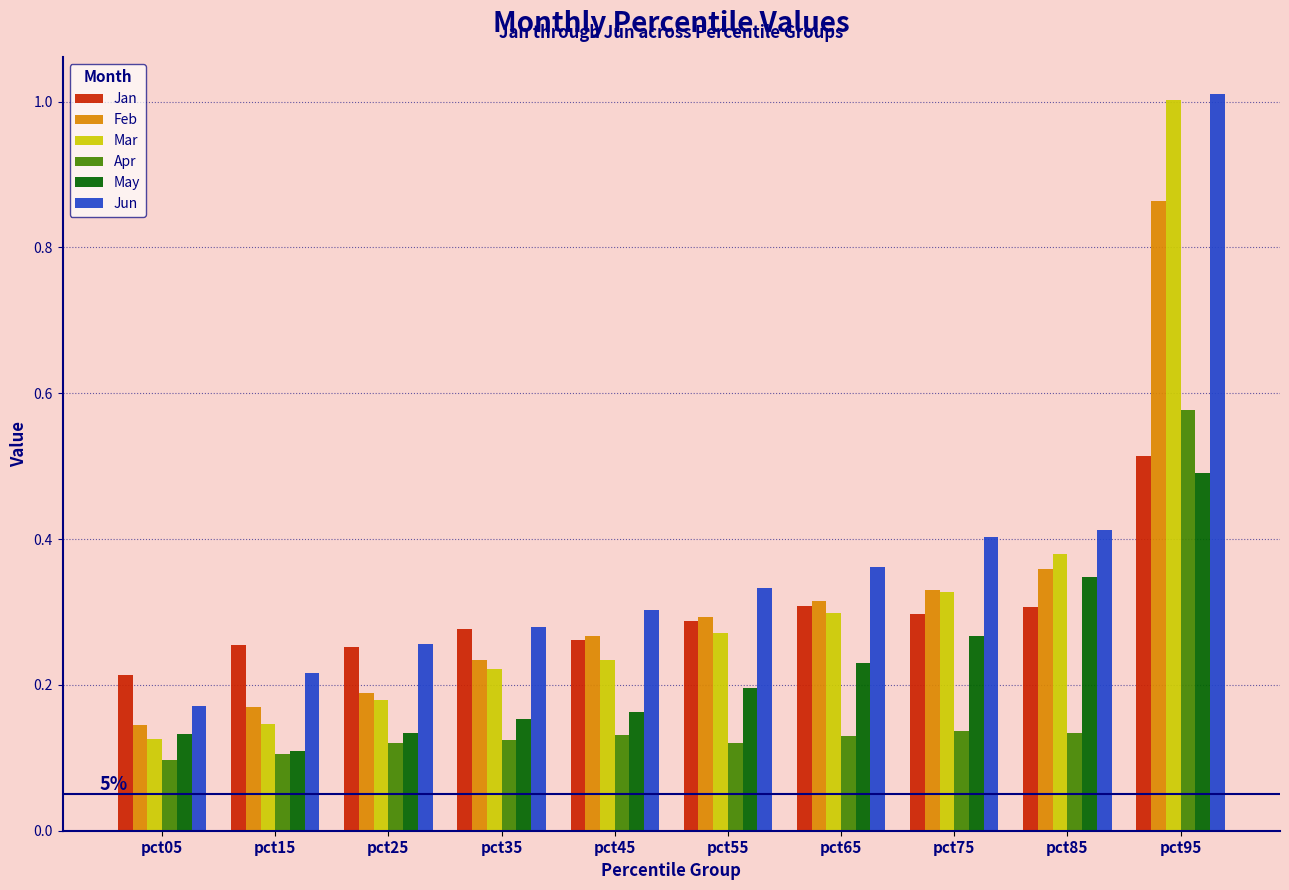

What is the greatest value displayed?

1.0